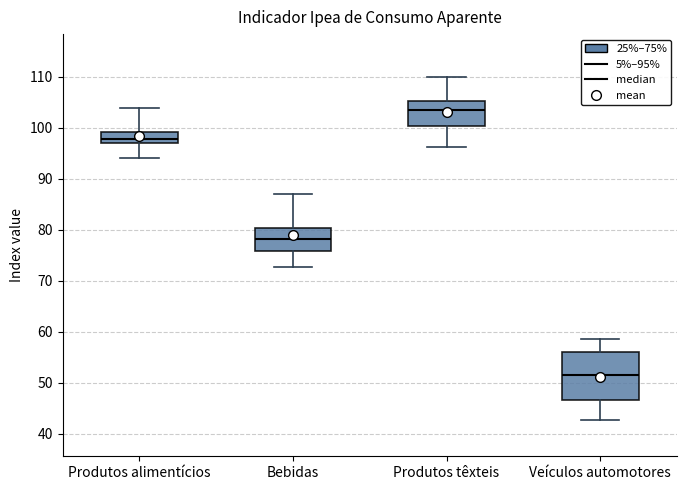

Where does the upper whisker of the box for Produtos alimentícios end on the y-axis? The values are not printed on the chart, so give them approximately, as read against the axis.

104